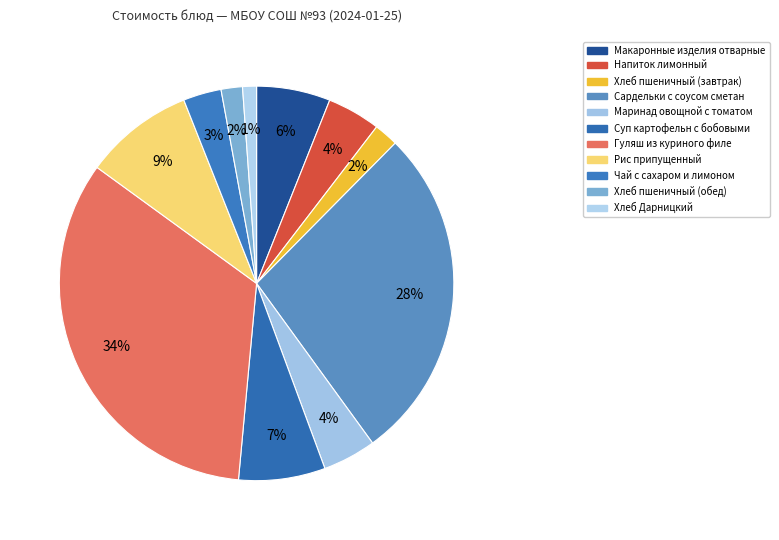

To the nearest percent, what is the average slice percentage?

9%